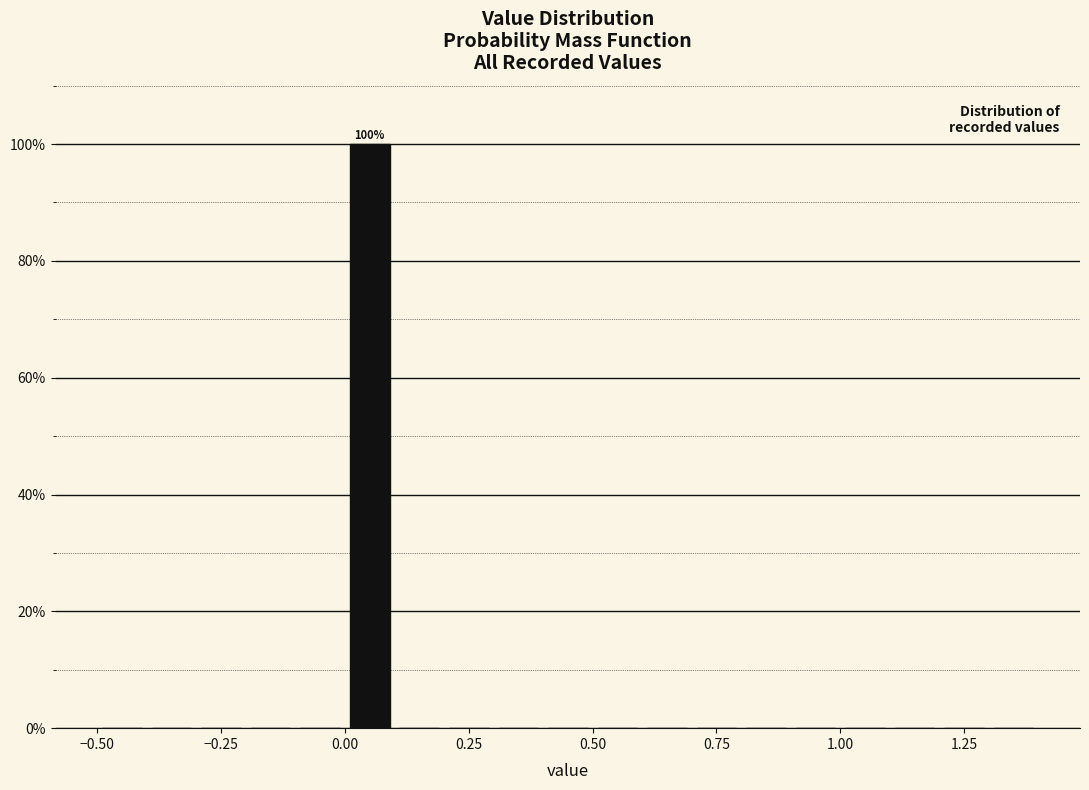

Read against the x-axis, roughly where is the centre of the tallest bar?

0.05